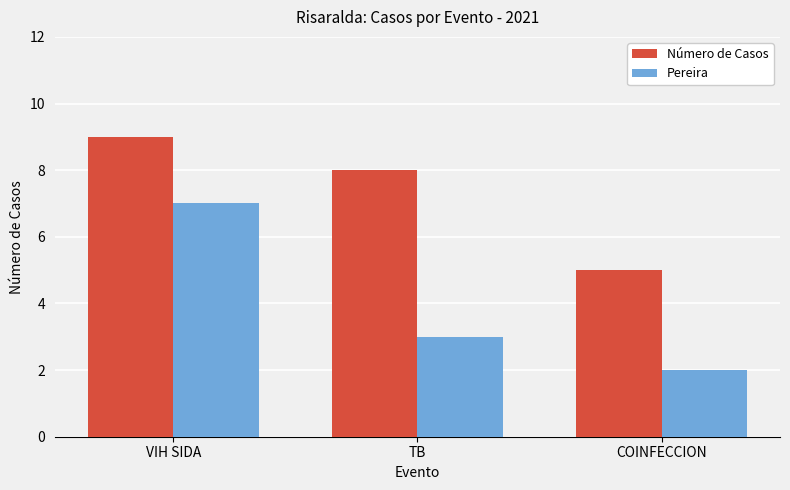

What is the minimum value shown in the chart?

2